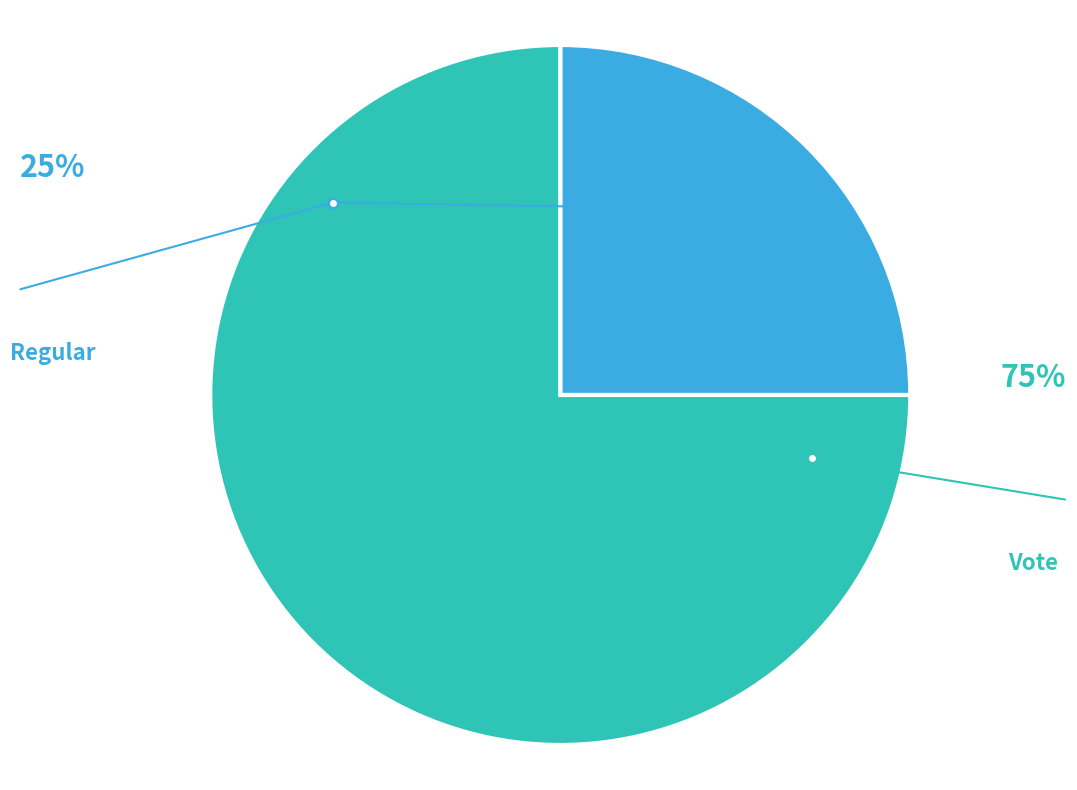

Rank the categories by value from highest to lowest.

Vote, Regular